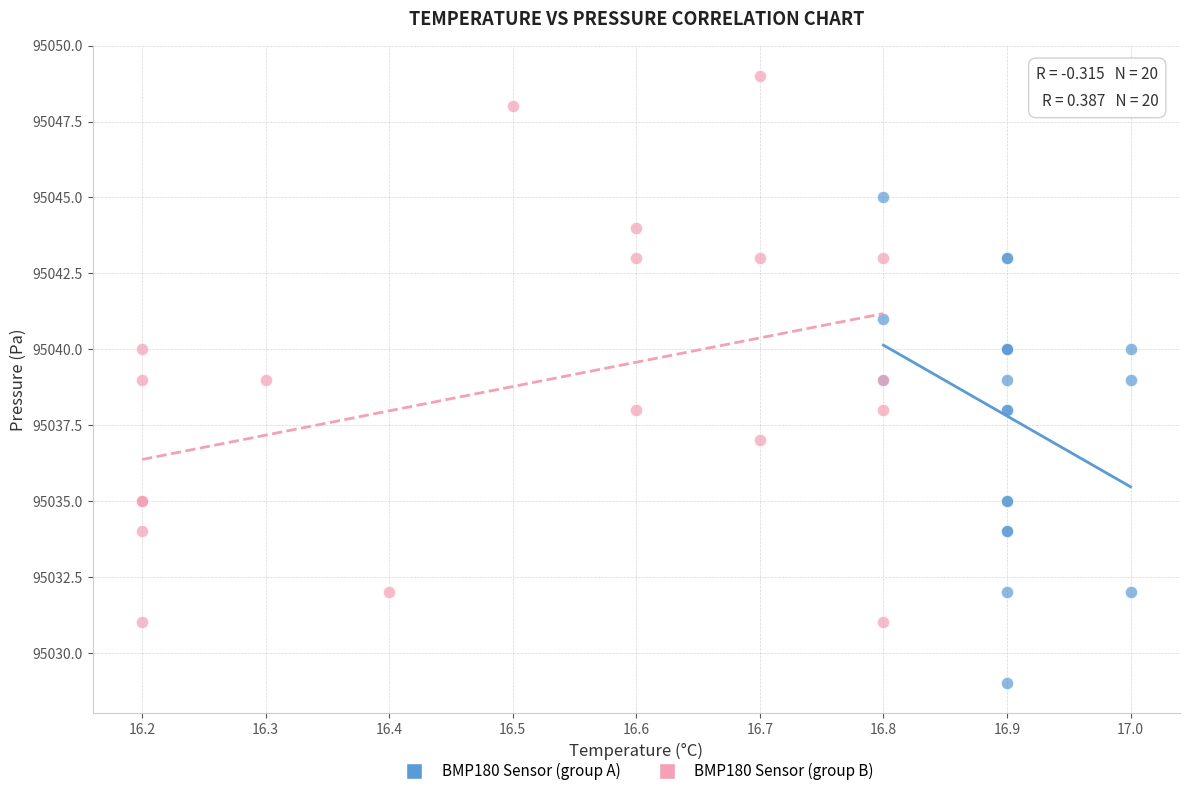

Which series contains the lowest Y value?

BMP180 Sensor (group A)